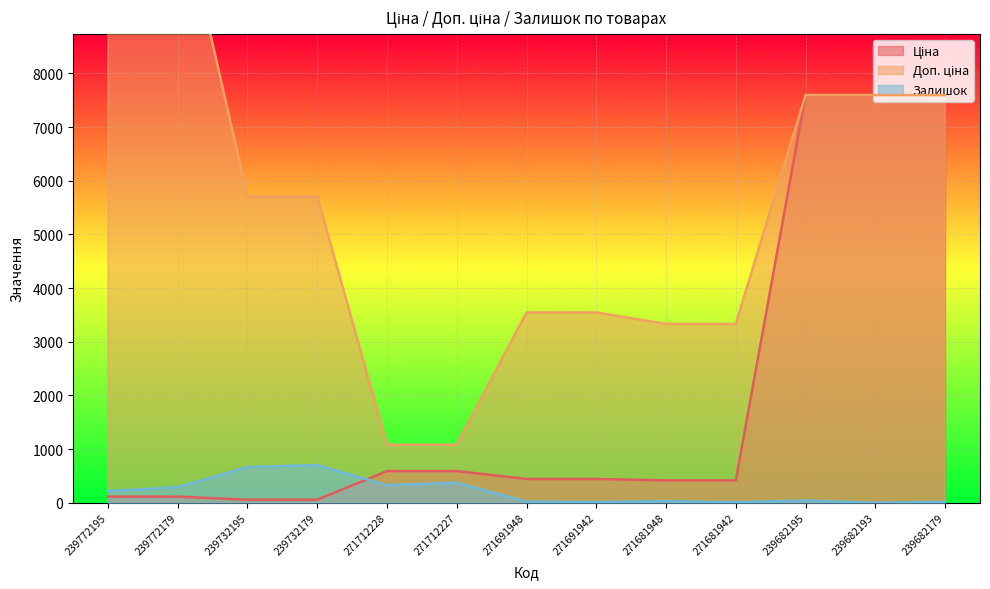

Reading left to right, what are all the values shown in this chart?

Ціна: 239772195=114.1	239772179=114.1	239732195=57.0	239732179=57.0	271712228=589.9	271712227=589.9	271691948=443.1	271691942=443.1	271681948=416.6	271681942=416.6	239682195=7596.5	239682193=7596.5	239682179=7596.5
Доп. ціна: 239772195=11410.0	239772179=11410.0	239732195=5705.0	239732179=5705.0	271712228=1081.7	271712227=1081.7	271691948=3545.0	271691942=3545.0	271681948=3332.5	271681942=3332.5	239682195=7596.5	239682193=7596.5	239682179=7596.5
Залишок: 239772195=218.0	239772179=290.0	239732195=665.0	239732179=702.0	271712228=328.0	271712227=374.0	271691948=22.0	271691942=13.0	271681948=30.0	271681942=10.0	239682195=41.0	239682193=0.0	239682179=17.0